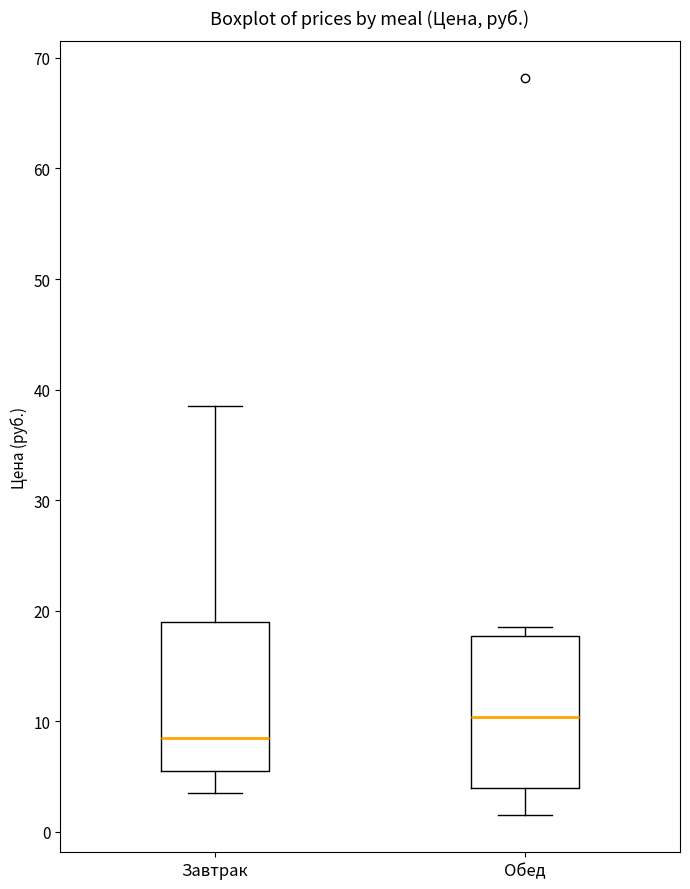

Which box has the highest median line?

Обед